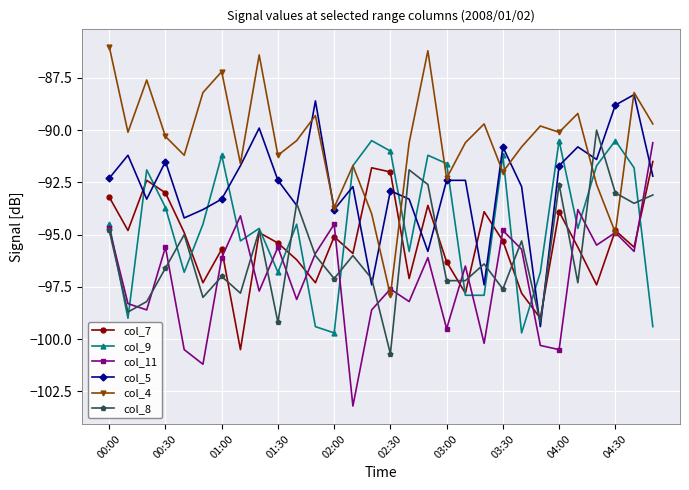

What is the lowest value of the col_7 series?

-100.5